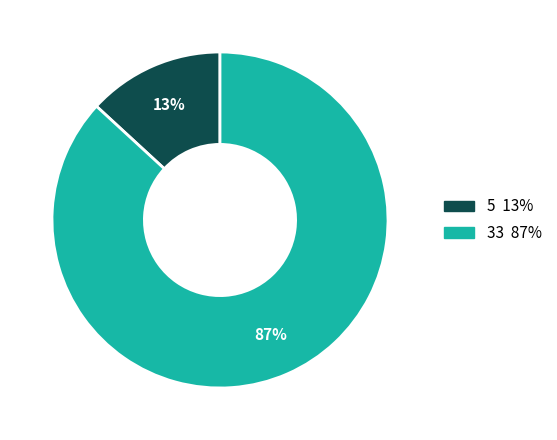

Between 5 and 33, which is larger?

33